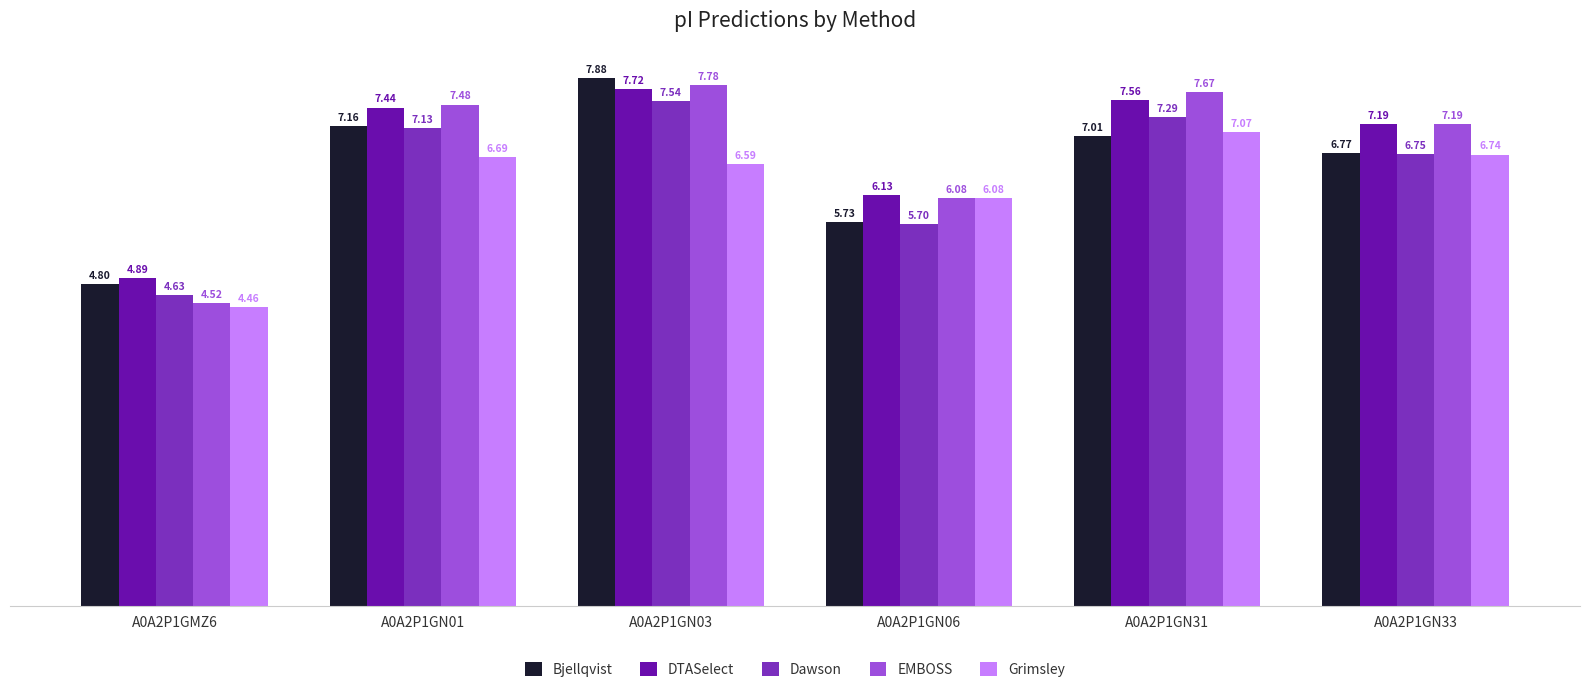

What is the difference between the highest and lowest values at A0A2P1GN01?

0.8